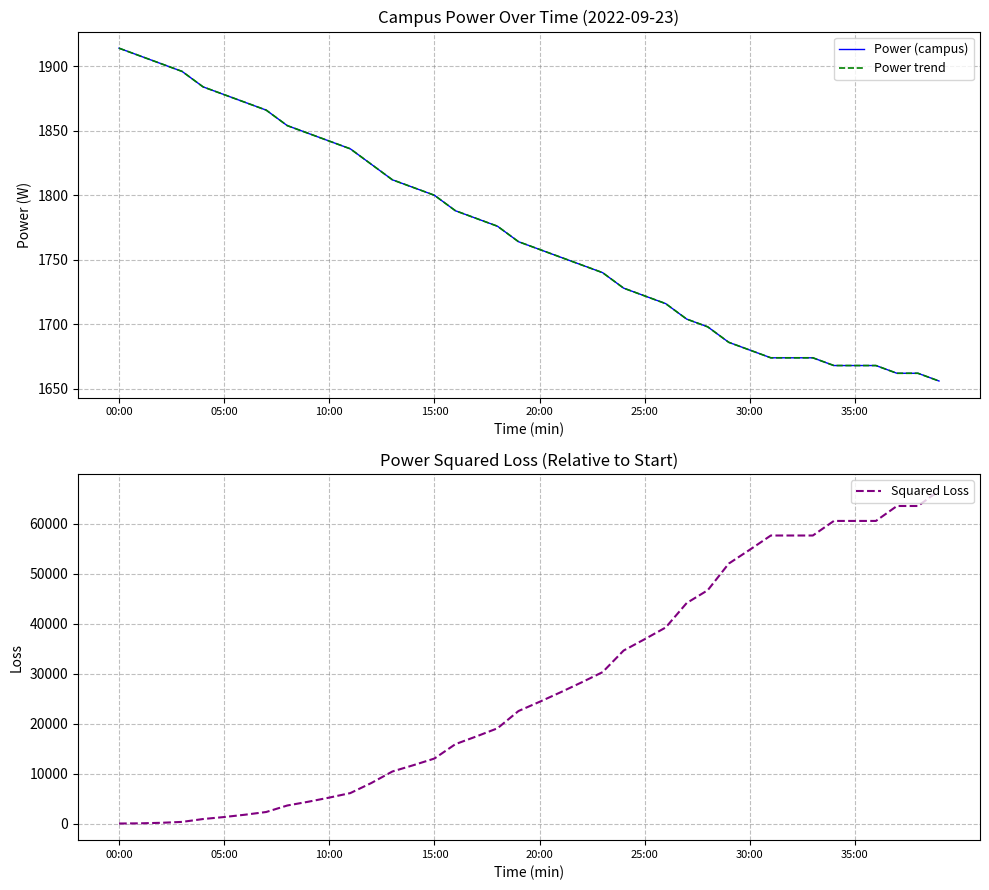

What is the spread (max minus min) of values at 16?

14088